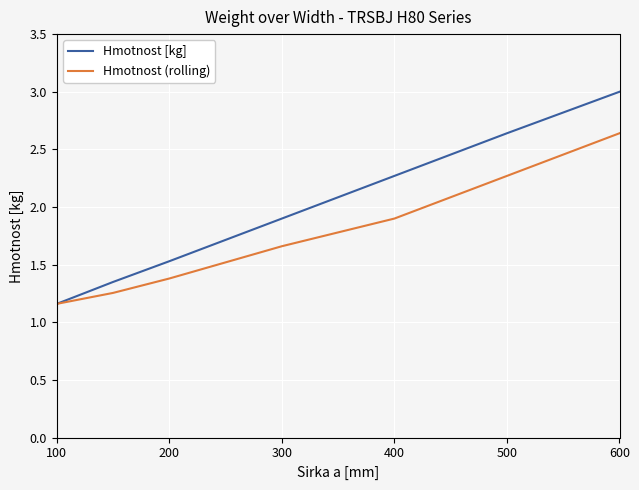

Which series has the largest range (max minus min)?

Hmotnost [kg]